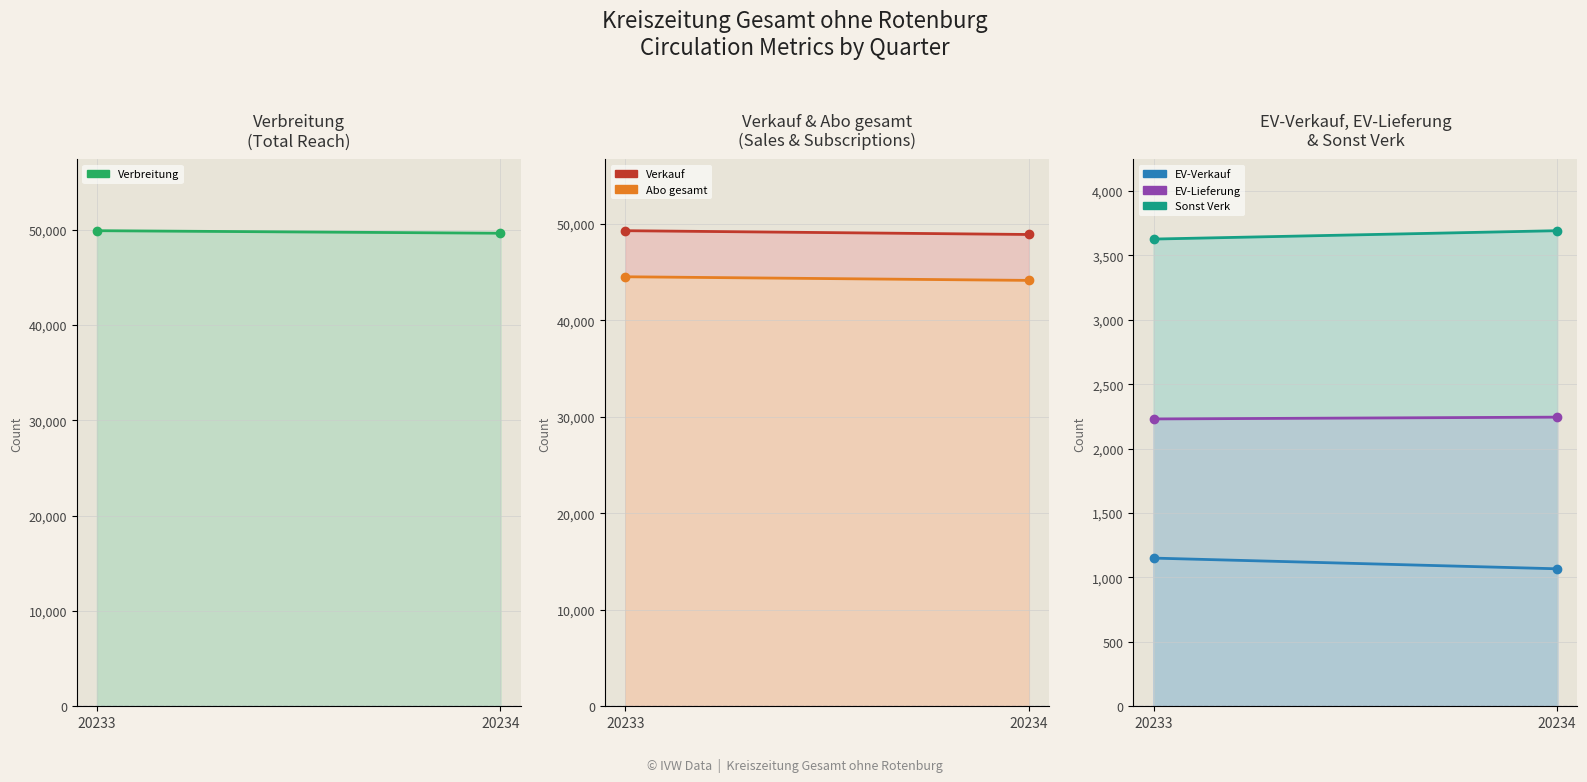

What are all the series names shown in the legend?

Verbreitung, Verkauf, Abo gesamt, EV-Verkauf, EV-Lieferung, Sonst Verk